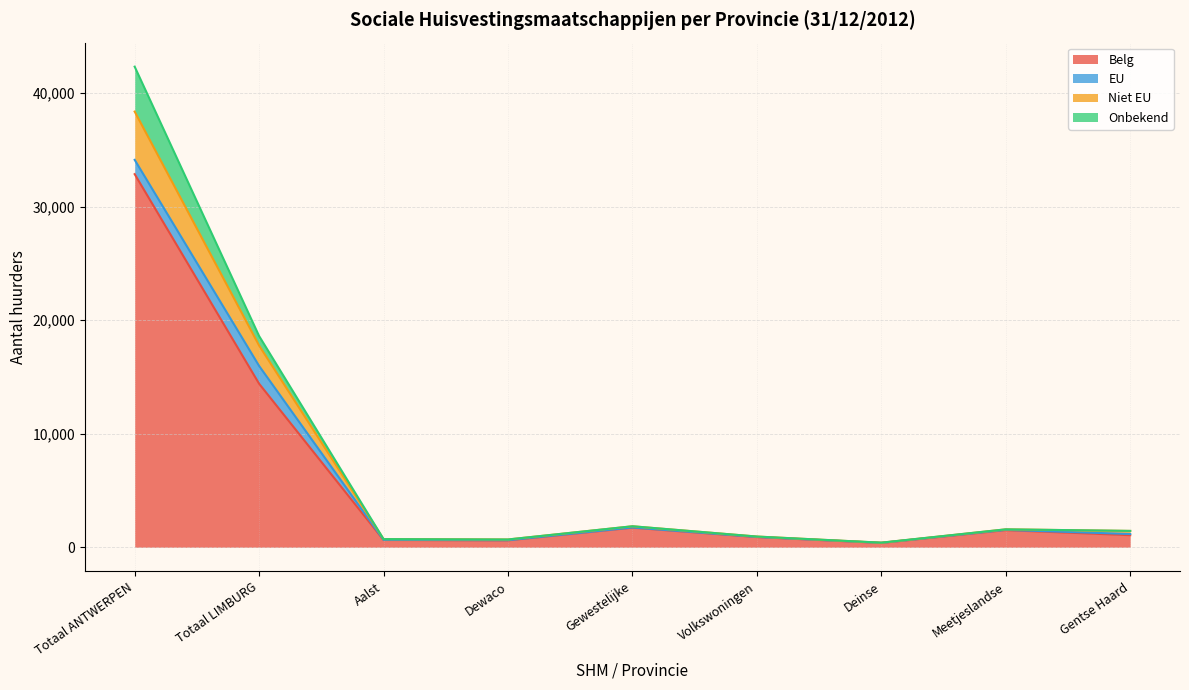

Which category has the highest value in the Belg series?

Totaal ANTWERPEN